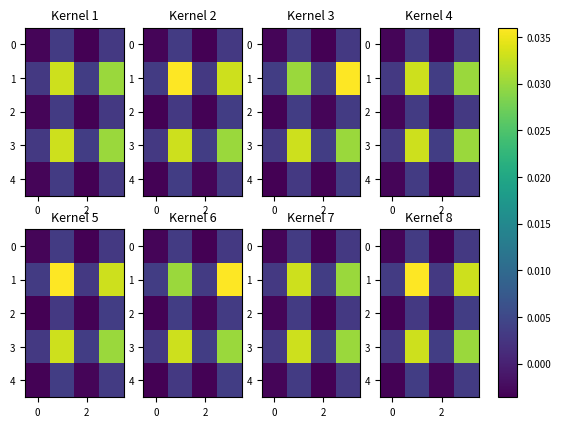

At how many categories does at least one series exceed 0?

4